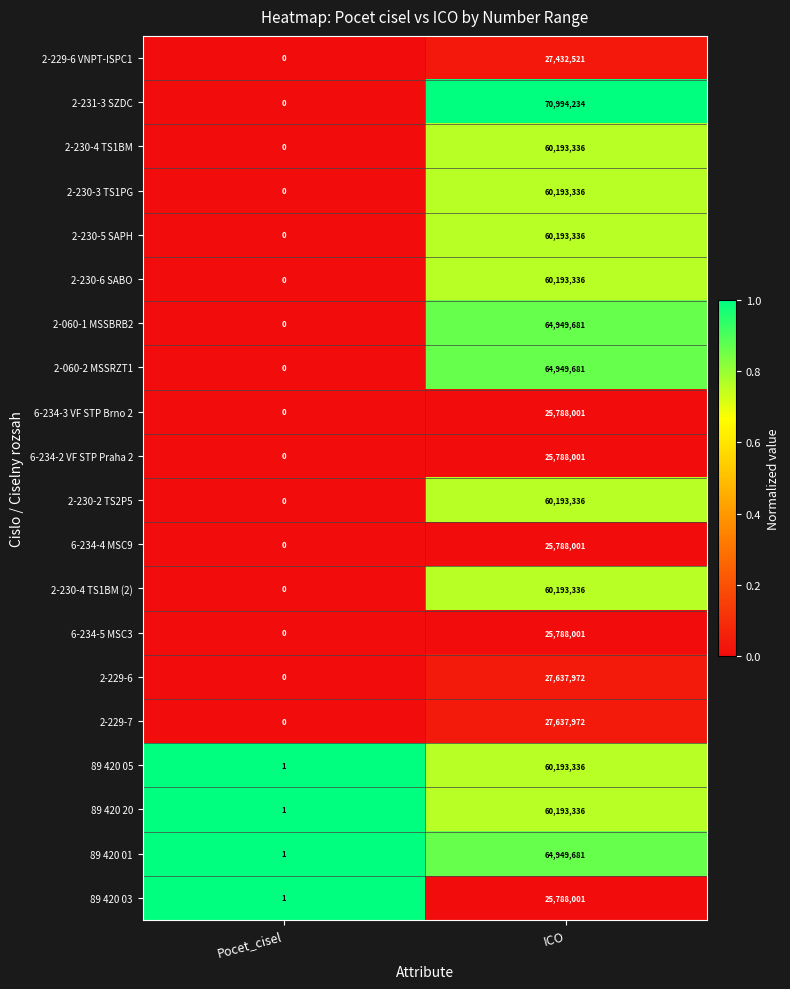

Which series has the largest range (max minus min)?

2-231-3 SZDC